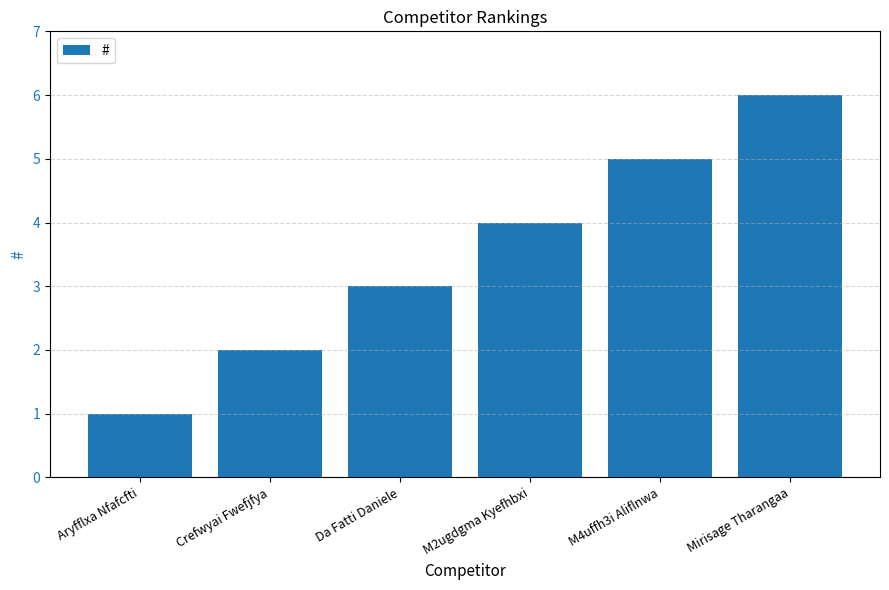

What is the approximate value at Da Fatti Daniele?

3